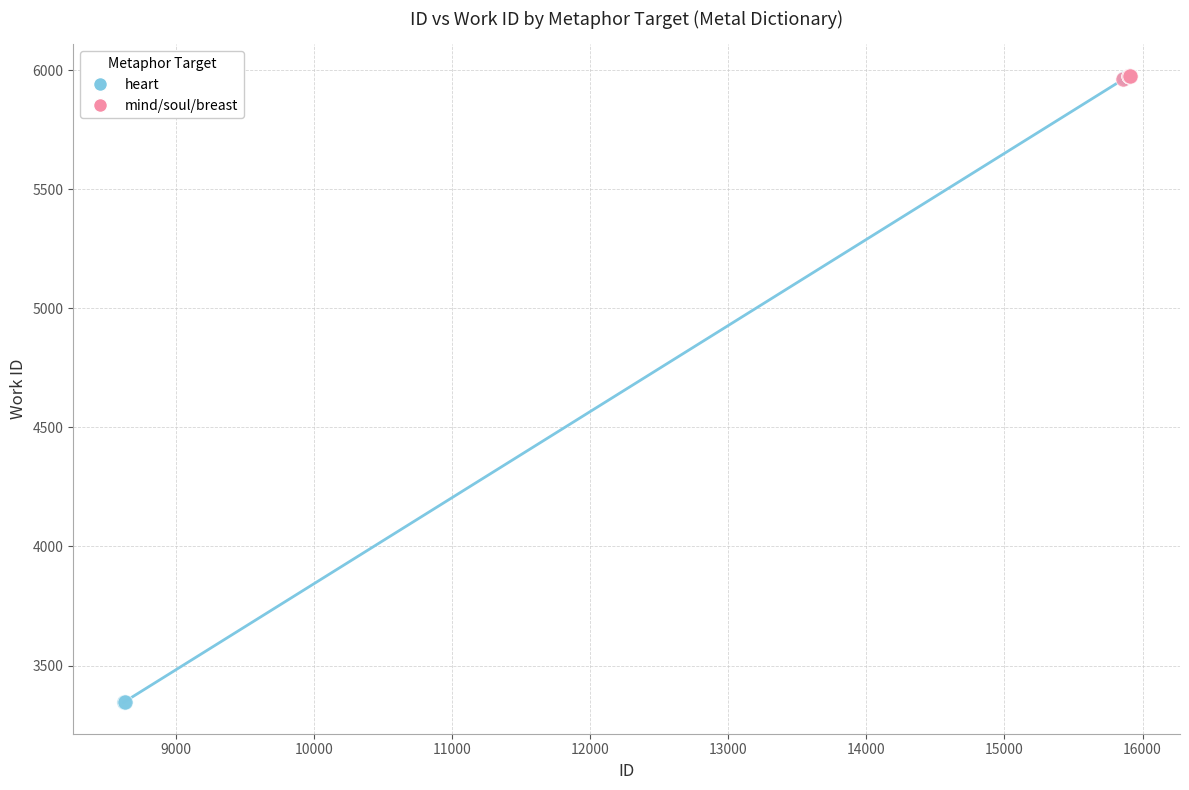

Which series has the largest Y range (max minus min)?

heart